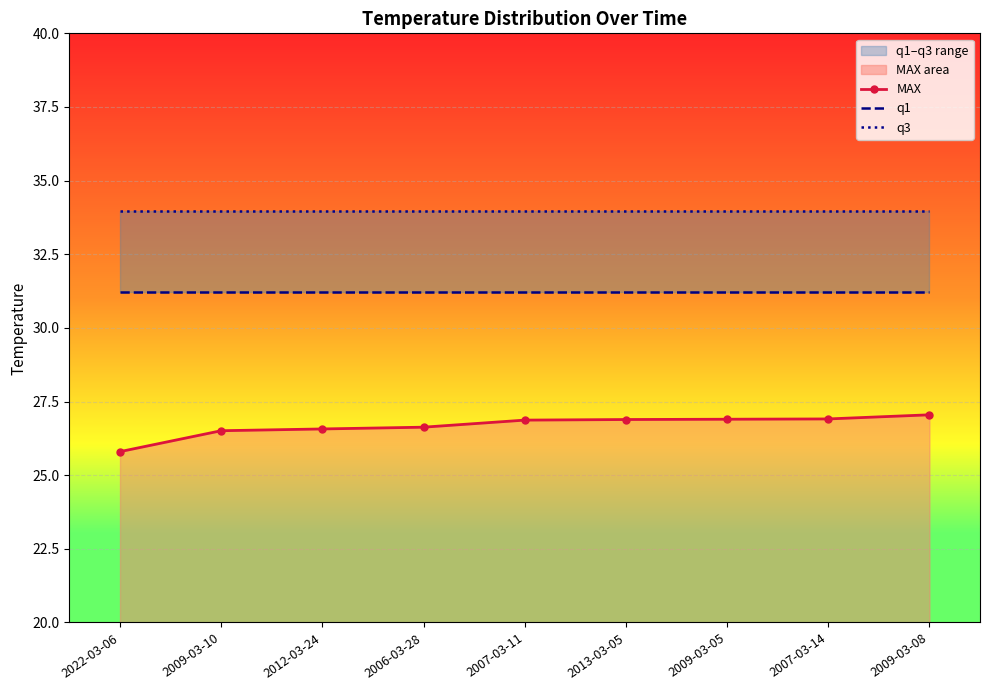

Reading left to right, transcribe all the data shown in this chart.

MAX: 25.8	26.5	26.6	26.6	26.9	26.9	26.9	26.9	27.1
q1: 31.2	31.2	31.2	31.2	31.2	31.2	31.2	31.2	31.2
q3: 34.0	34.0	34.0	34.0	34.0	34.0	34.0	34.0	34.0